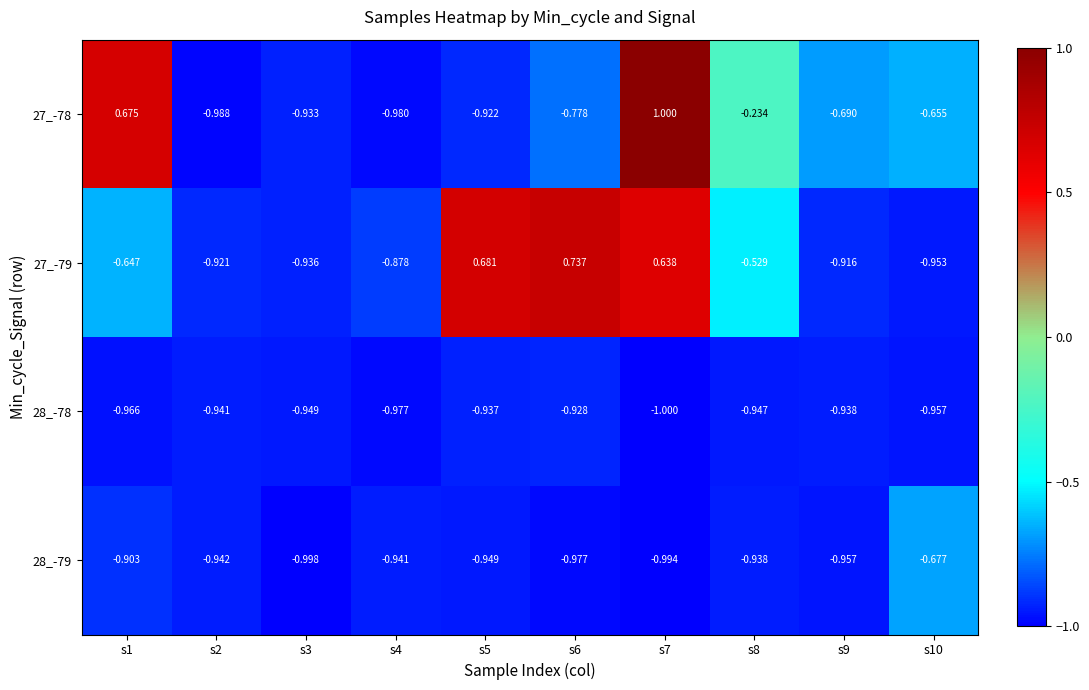

Is the value of 27_-79 at s1 greater than the value of 28_-79 at s1?

Yes